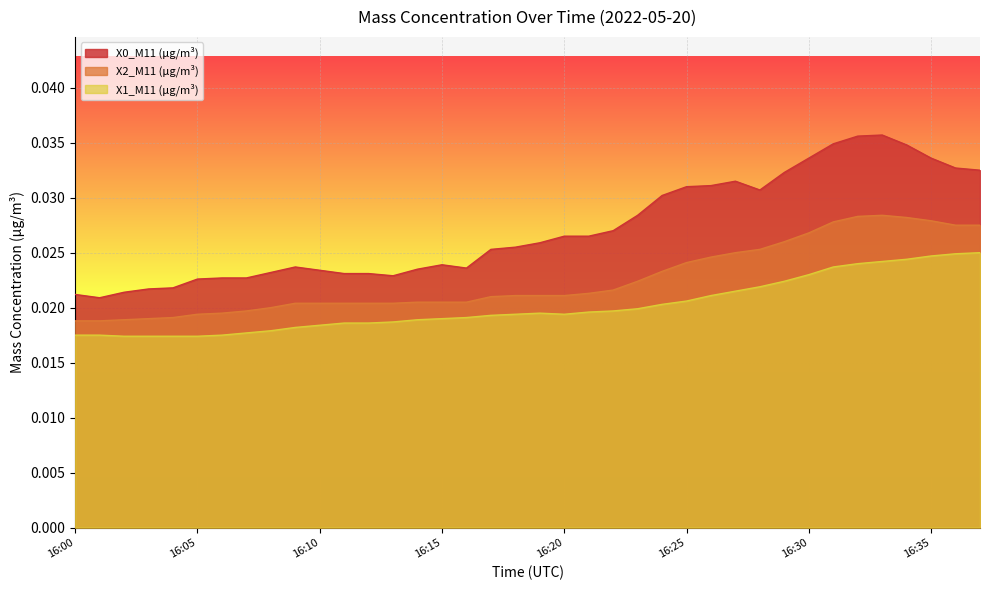

At which category is the sum across all series the highest?

16:33